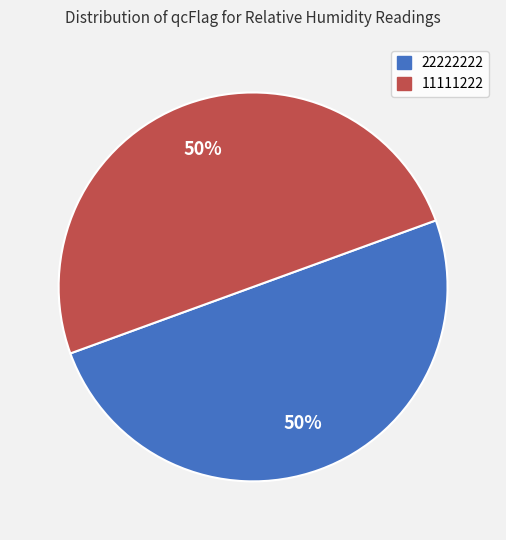

Is it true that 22222222 is 50% of the pie?

True